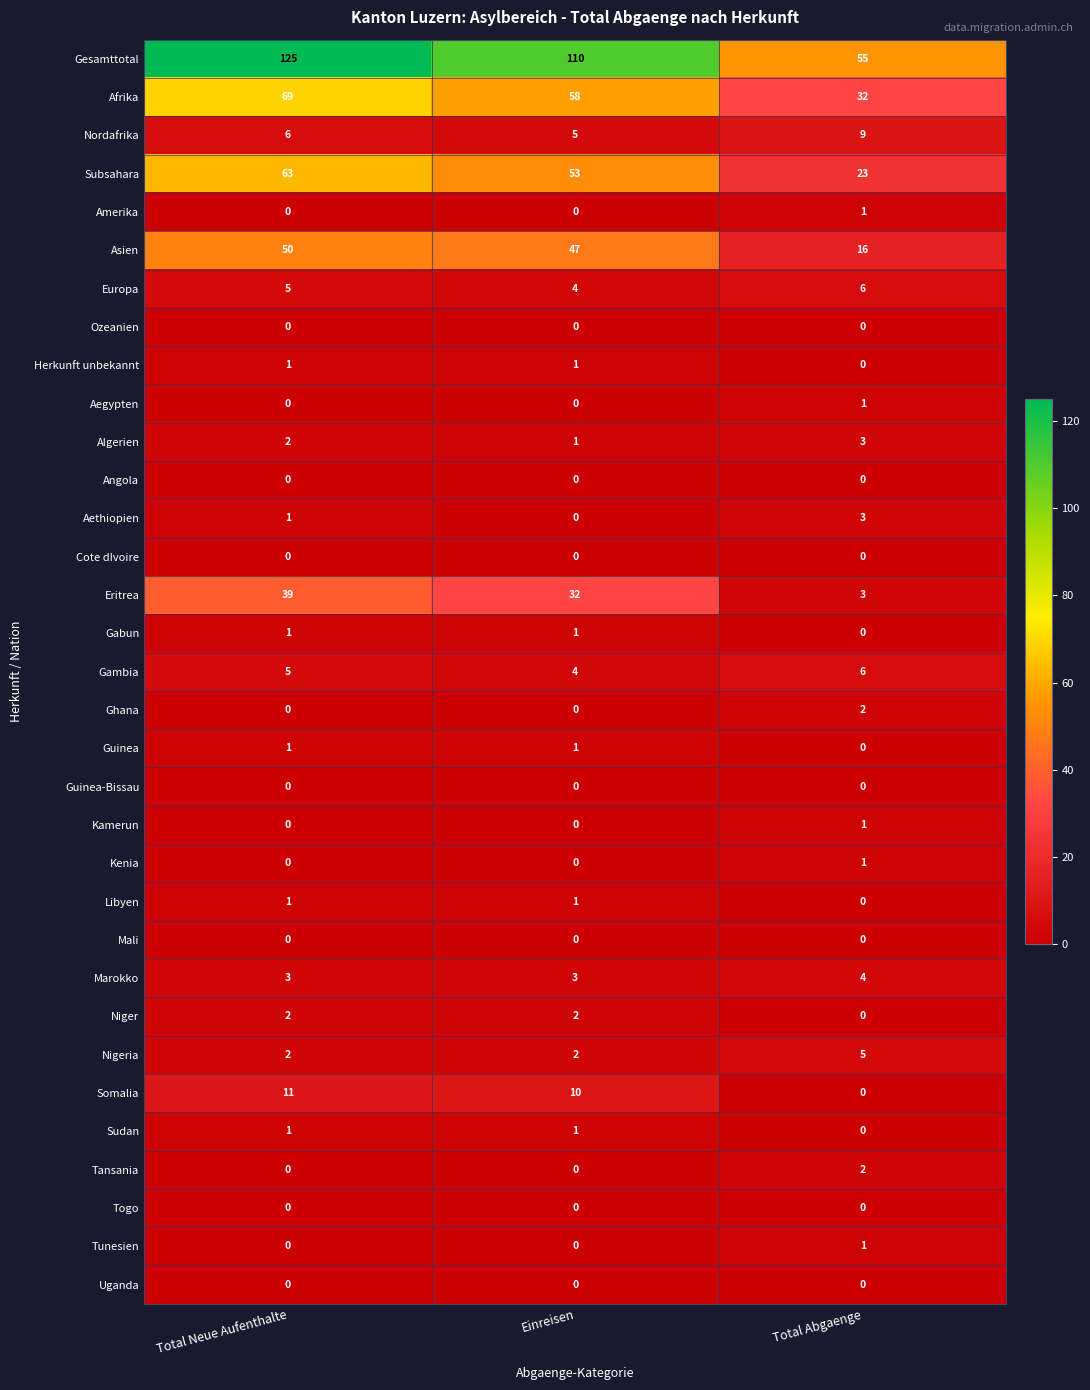

What is the difference between the Nigeria values at Total Abgaenge and Total Neue Aufenthalte?

3